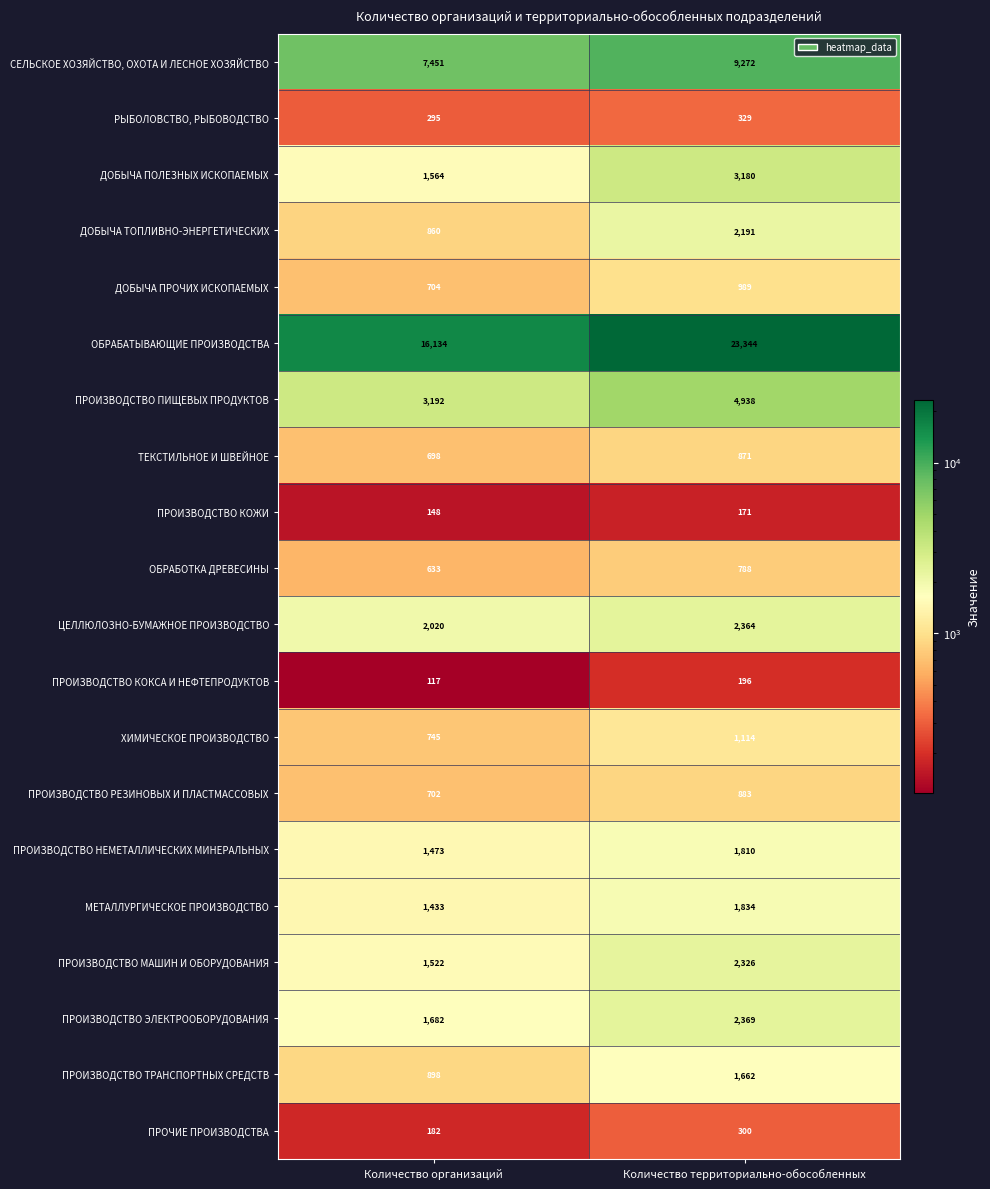

Is it true that ХИМИЧЕСКОЕ ПРОИЗВОДСТВО equals 1114 at Количество территориально-обособленных?

True